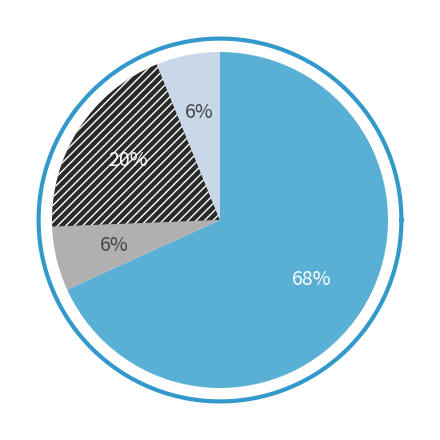

How many segments does this pie chart have?

4